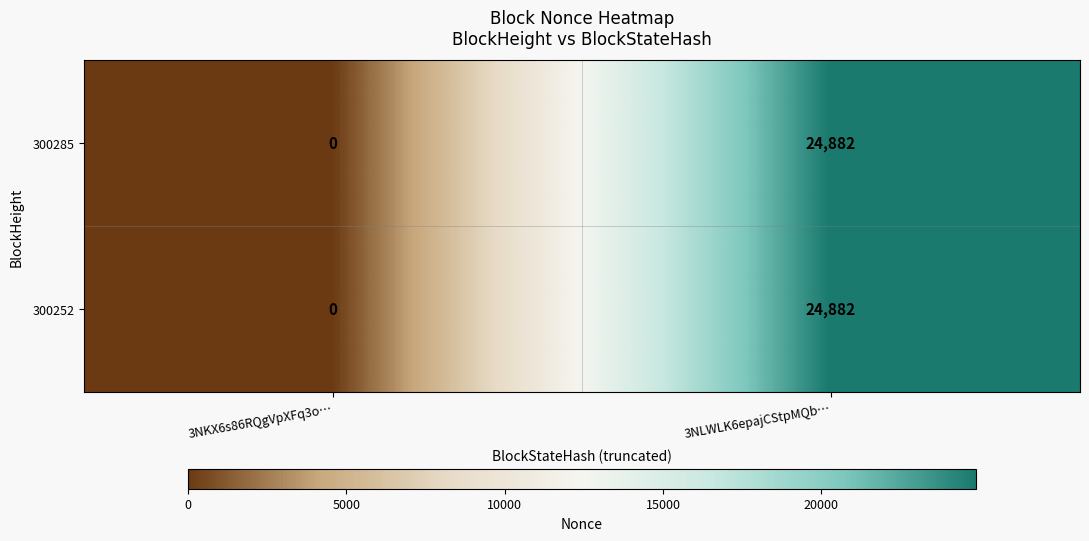

The 300252 series shows 24882 at 3NLWLK6epajCStpMQb…. True or false?

True